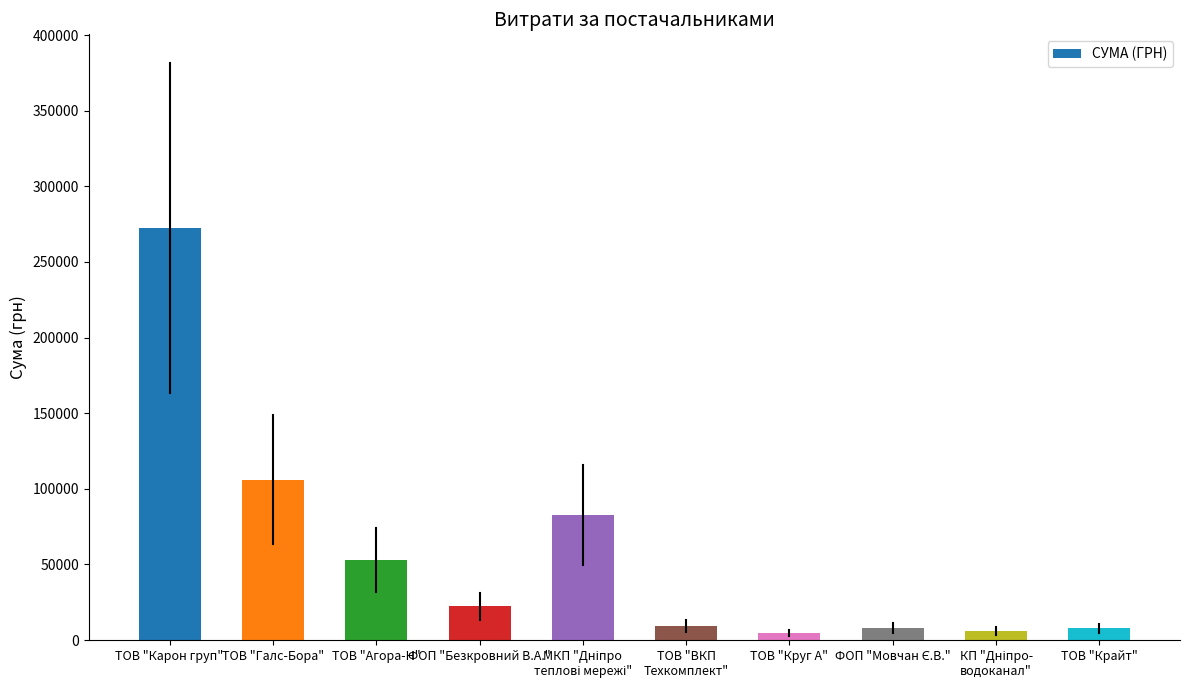

What is the sum of all values?

572601.0